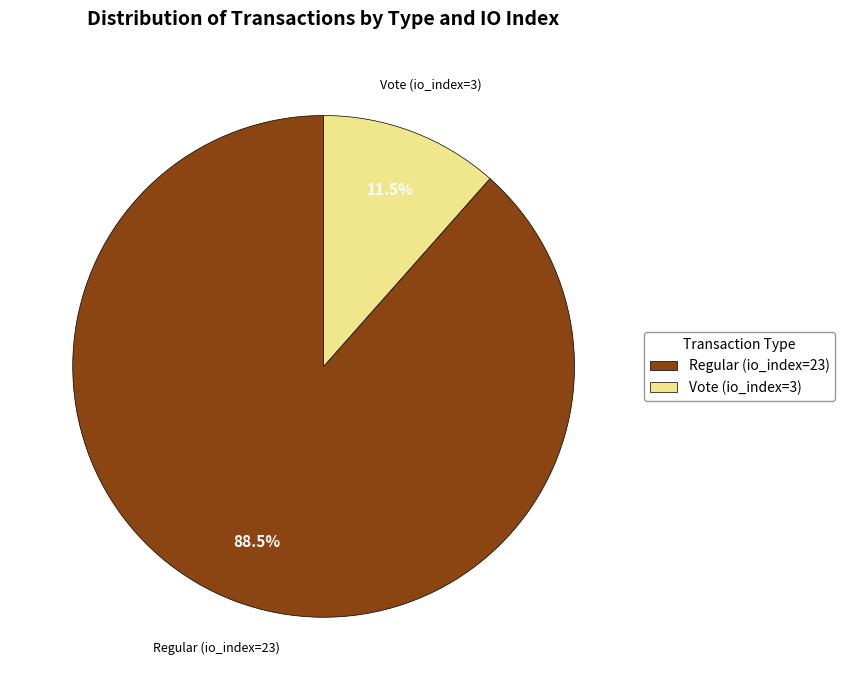

What is the smallest slice in the pie chart?

Vote (io_index=3)